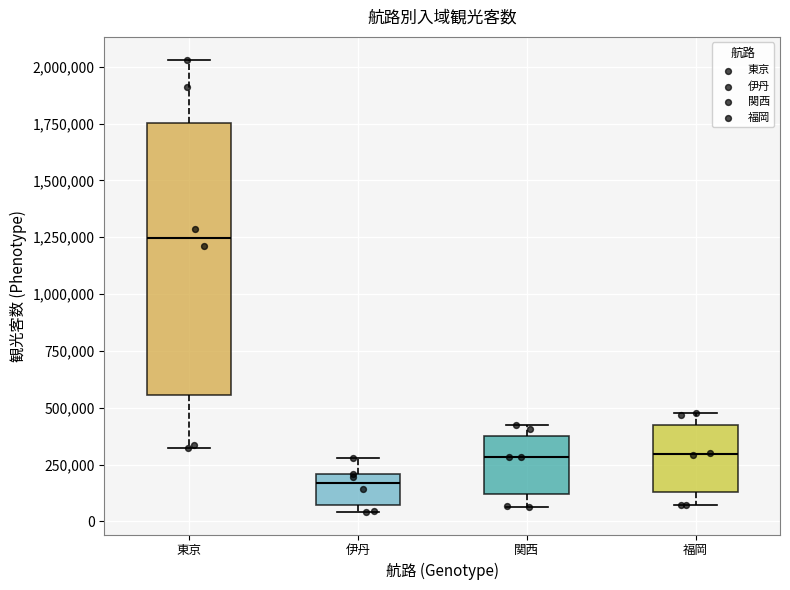

Reading left to right, transcribe this box plot: for each box, give where its median line is, the range the box spans, and where its two whiskers end, as read against the y-axis. The values are not printed on the chart, so give them approximately, as read against the axis.

東京: median 1250000, box 550000 to 1750000, whiskers 300000 to 2050000
伊丹: median 150000, box 50000 to 200000, whiskers 50000 (just below the box's lower edge) to 300000
関西: median 300000, box 100000 to 400000, whiskers 50000 to 400000 (just above the box's upper edge)
福岡: median 300000, box 150000 to 450000, whiskers 50000 to 500000